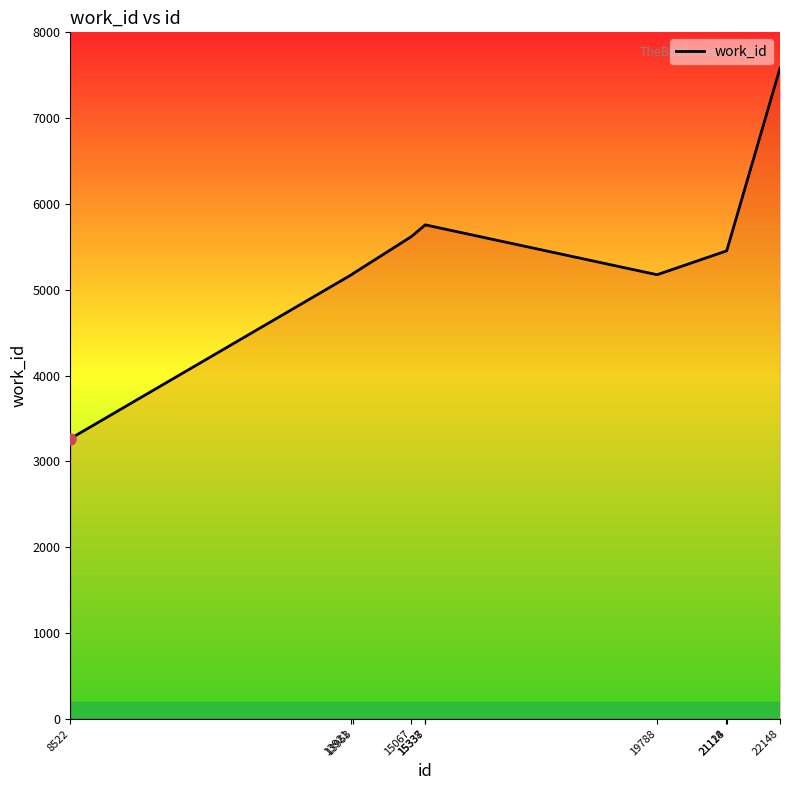

The value at 21118 is 5452. True or false?

True